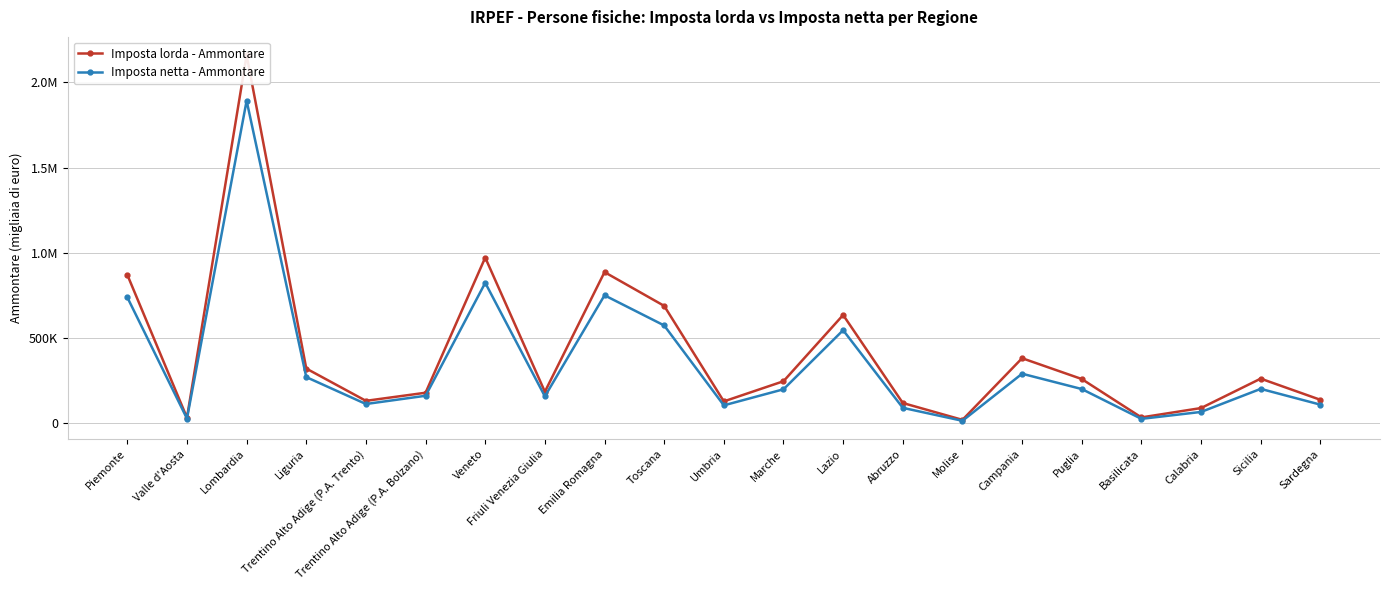

At how many categories does at least one series exceed 1450944?

1